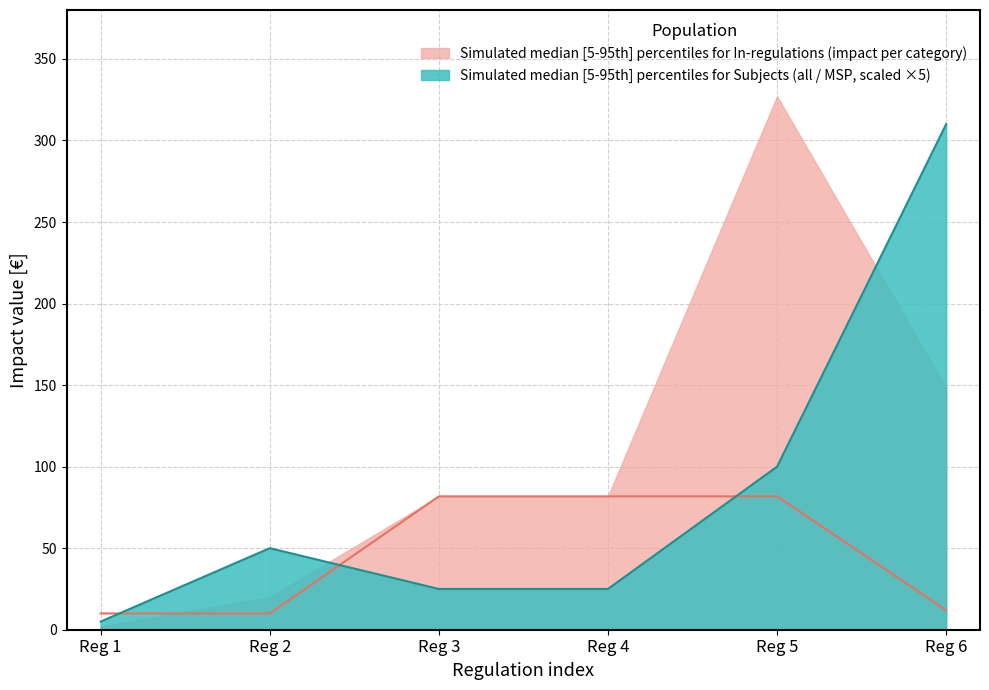

Is it true that Vplyv_na_1_podnik equals 12.0 at Reg 6?

True